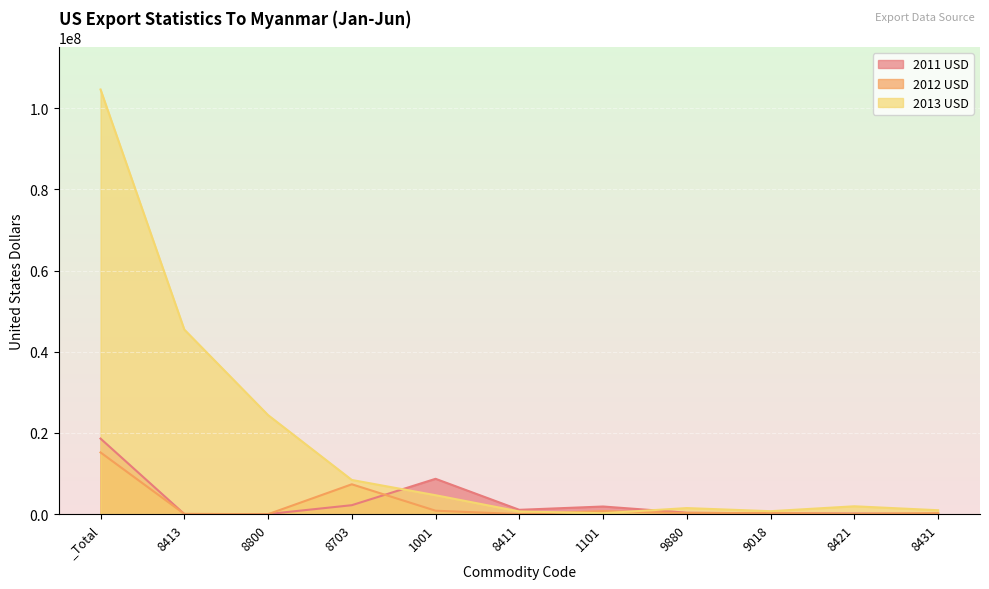

What are all the series names shown in the legend?

2011 USD, 2012 USD, 2013 USD